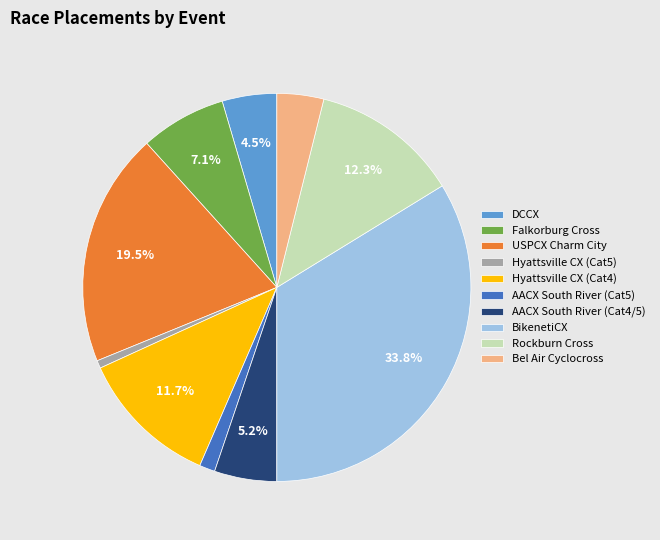

What percentage is the Rockburn Cross slice, to the nearest percent?

12%